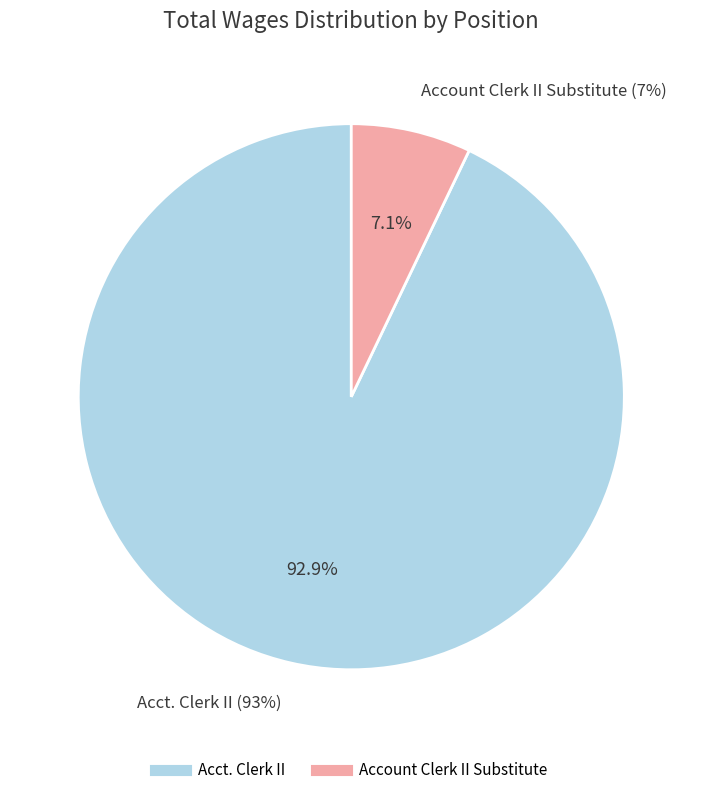

How many segments does this pie chart have?

2